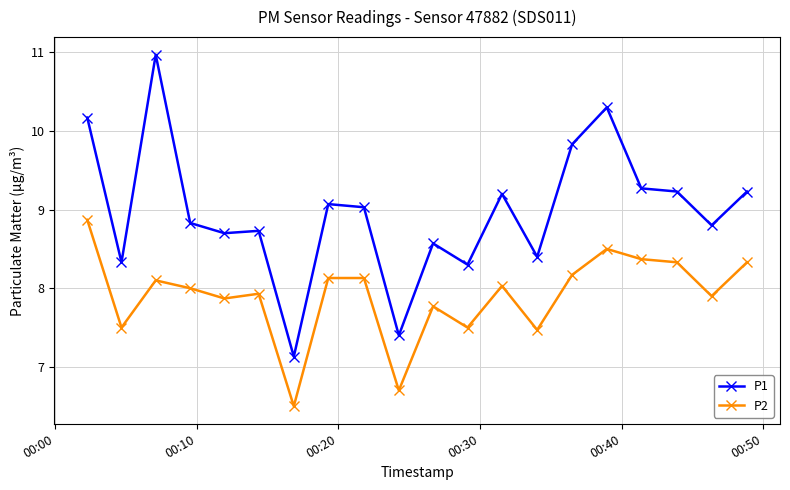

Is this an area chart (filled region under the line)?

No